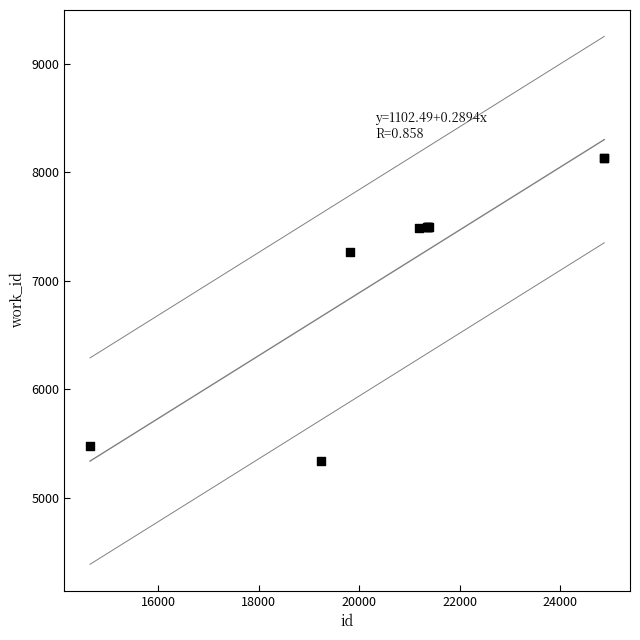

What Y value in the scatter plot is closest to 6738?

7267